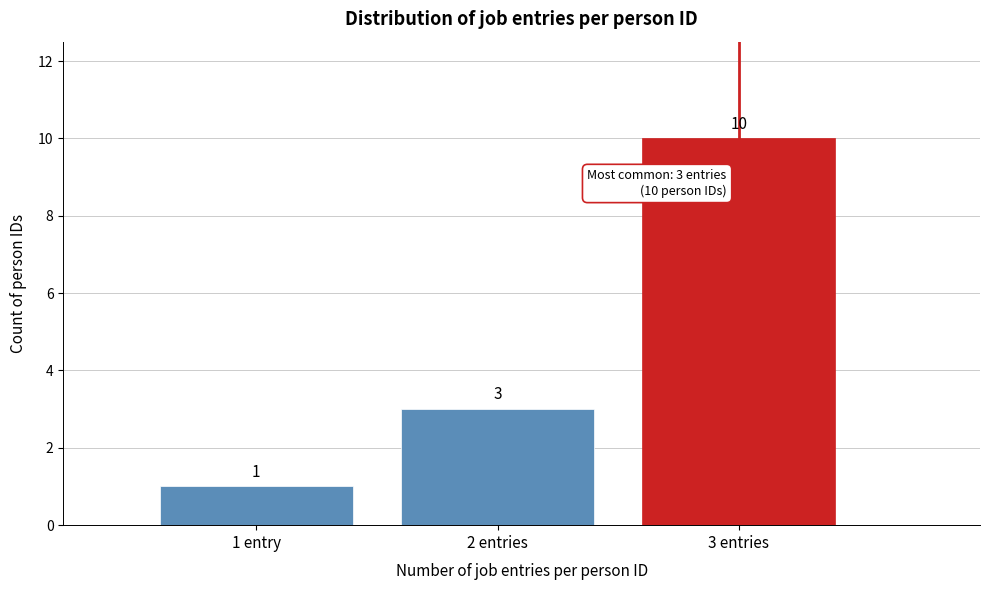

Reading left to right, extract all data points from this chart.

1	3	10